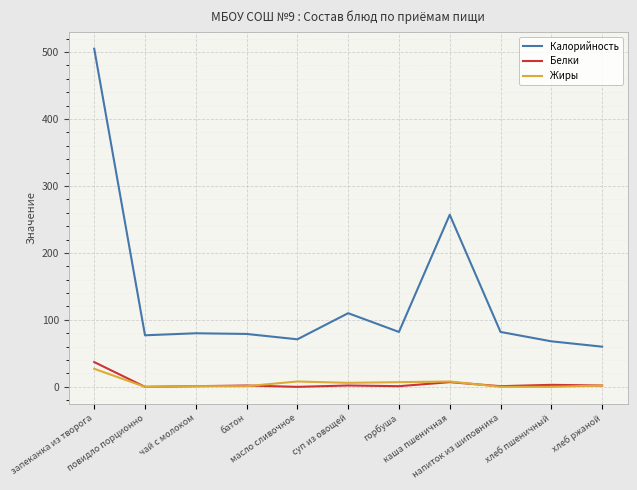

True or false: Калорийность and Жиры intersect in this chart.

False